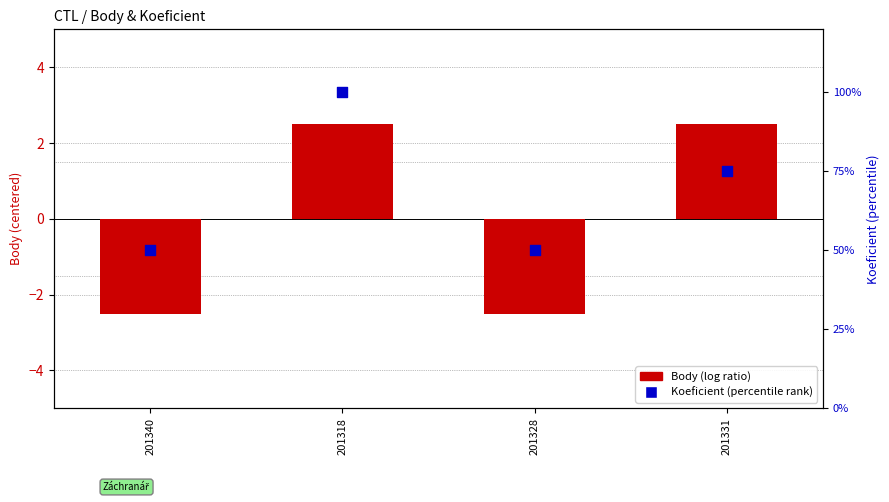

What is the total value across all series at 201328?

47.5